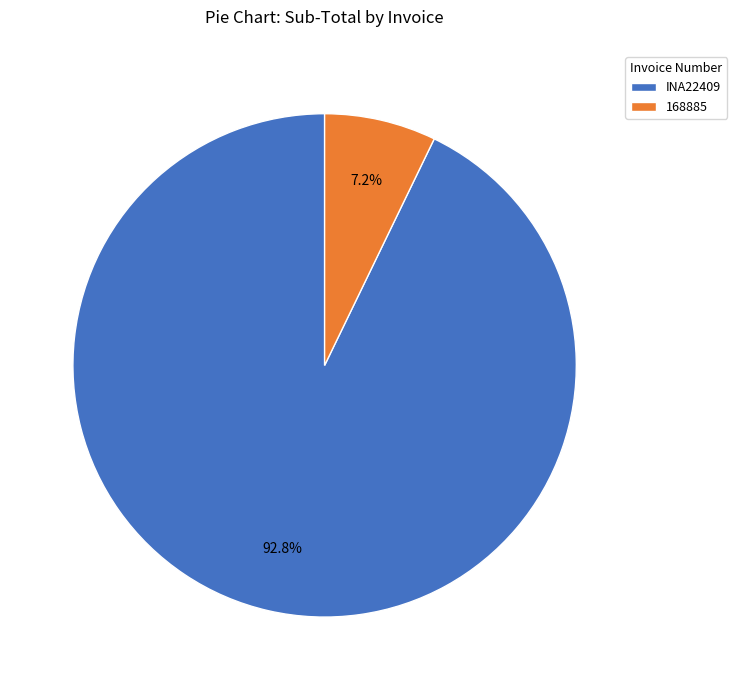

Which slice represents more than half of the pie?

INA22409